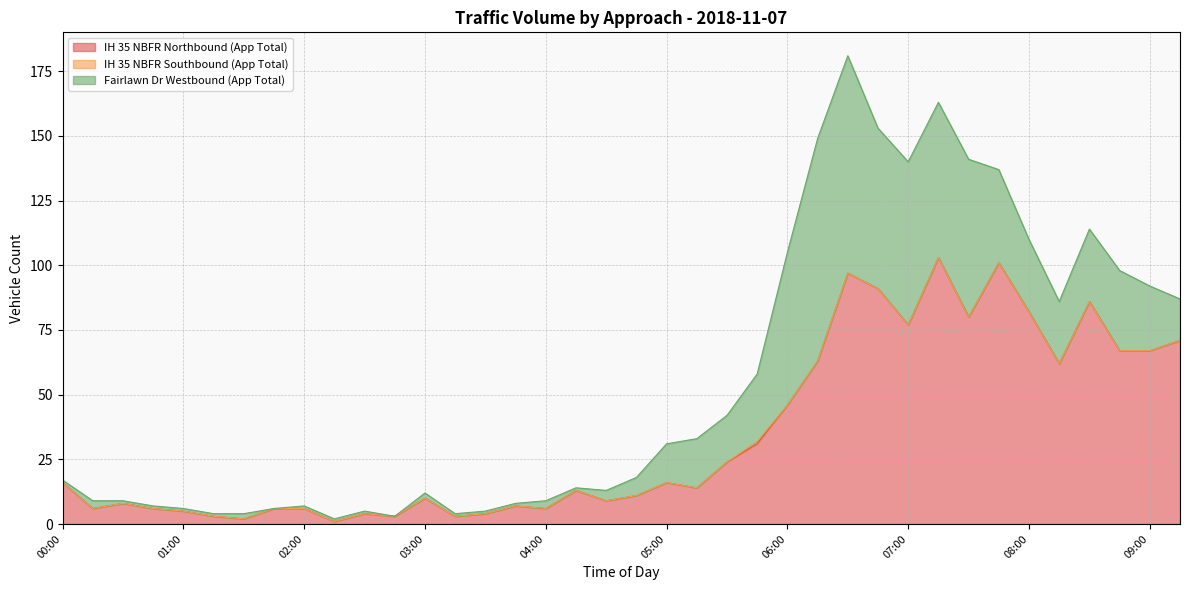

Does the chart display data point markers on the line(s)?

No